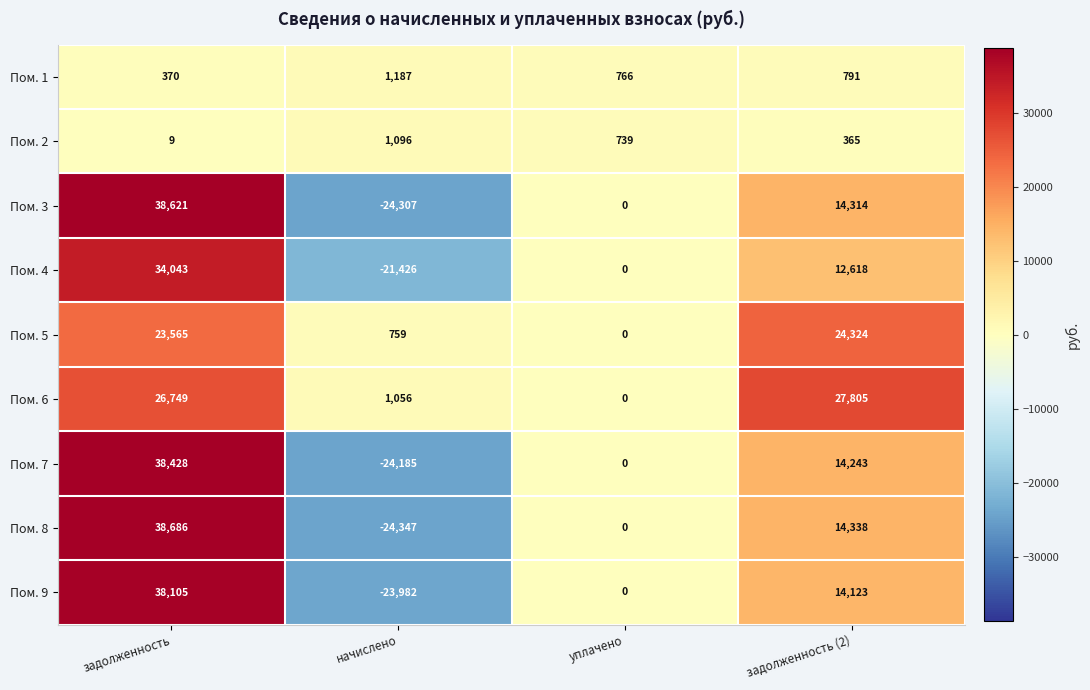

Which series has the widest spread of values?

Пом. 8